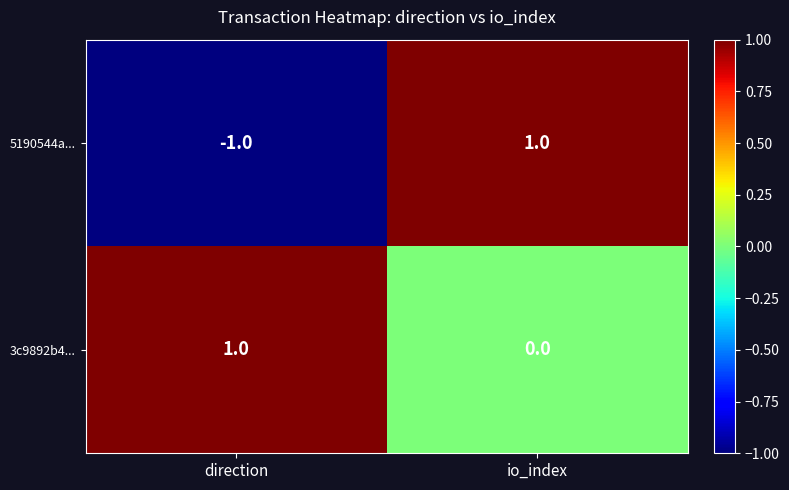

Which series changed the most between direction and io_index?

5190544a...